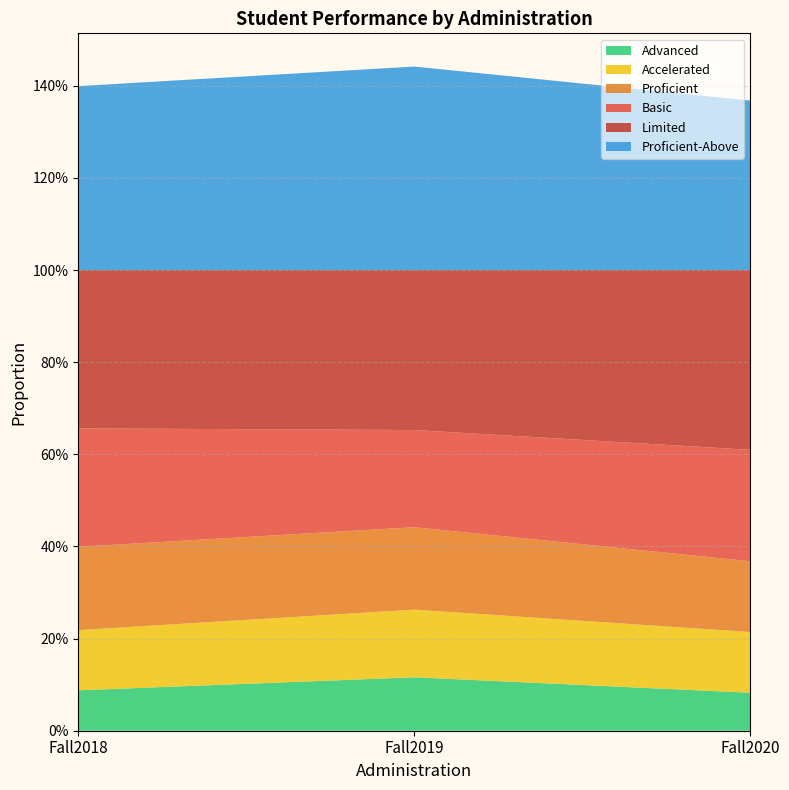

Reading left to right, extract all data points from this chart.

Advanced: 0.1	0.1	0.1
Accelerated: 0.1	0.1	0.1
Proficient: 0.2	0.2	0.2
Basic: 0.3	0.2	0.2
Limited: 0.3	0.3	0.4
Proficient-Above: 0.4	0.4	0.4